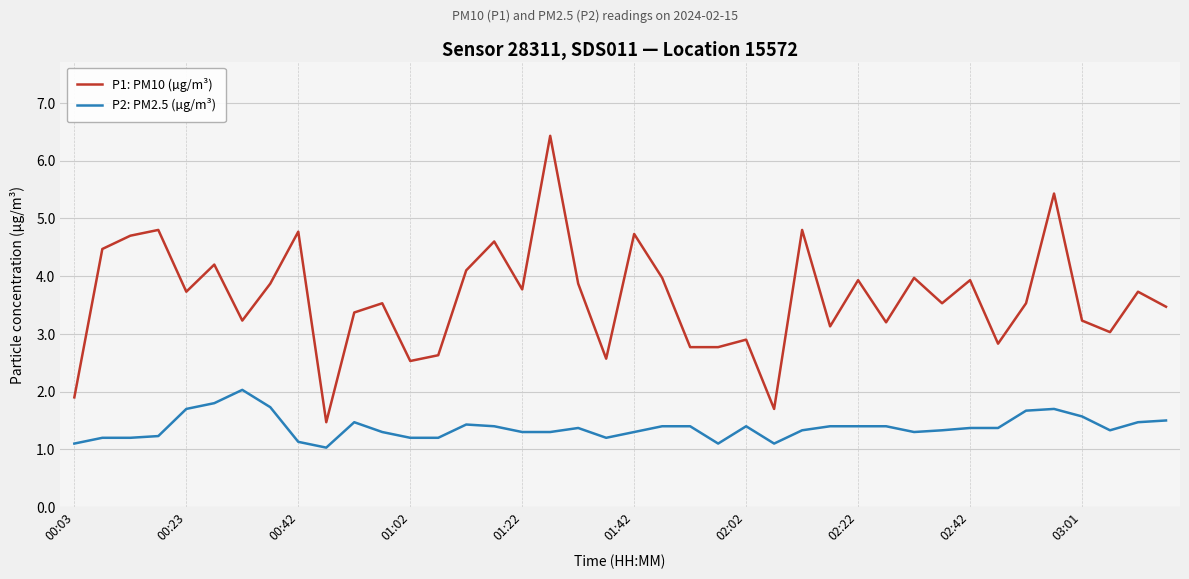

What is the minimum value for P1: PM10 (µg/m³)?

1.5